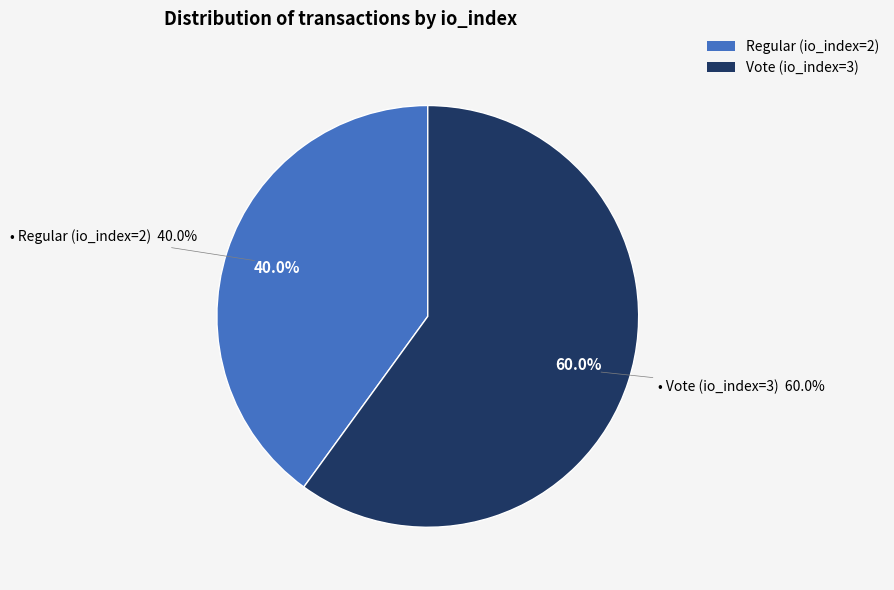

Between Regular (io_index=2) and Vote (io_index=3), which is larger?

Vote (io_index=3)